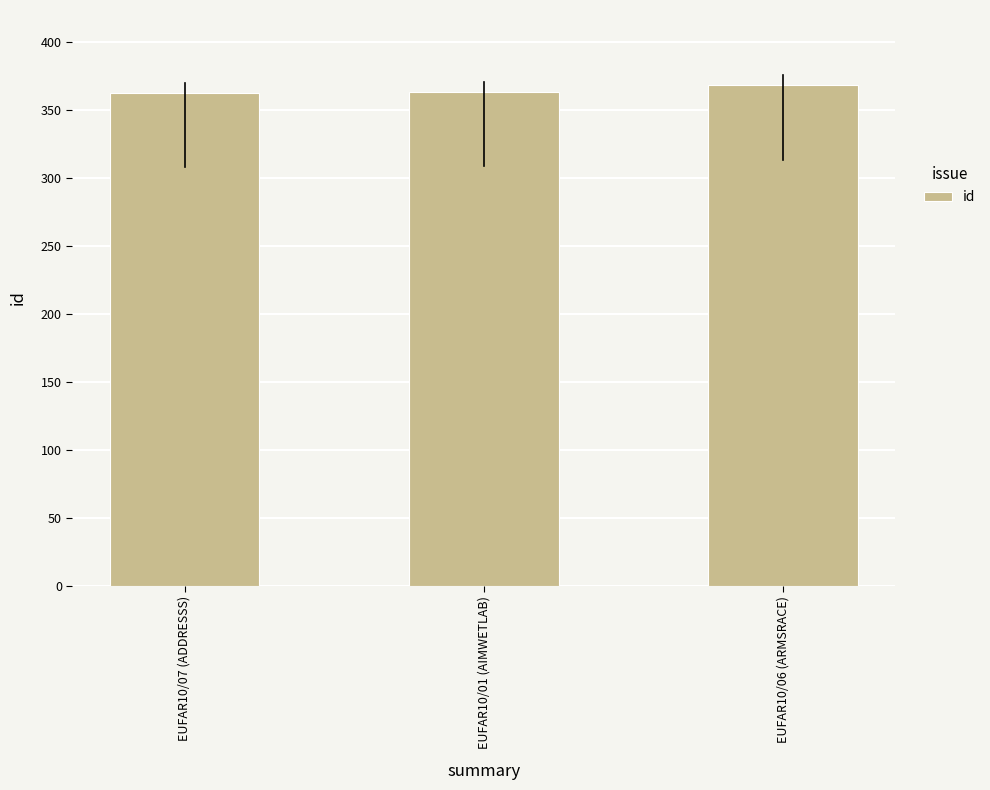

What is the label of the 1st bar from the left?

EUFAR10/07 (ADDRESSS)